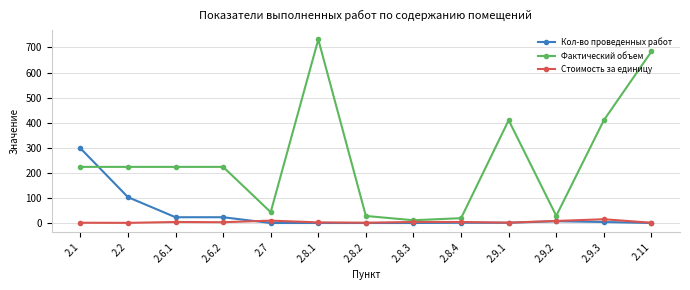

What is the label of the 12th point from the right?

2.2